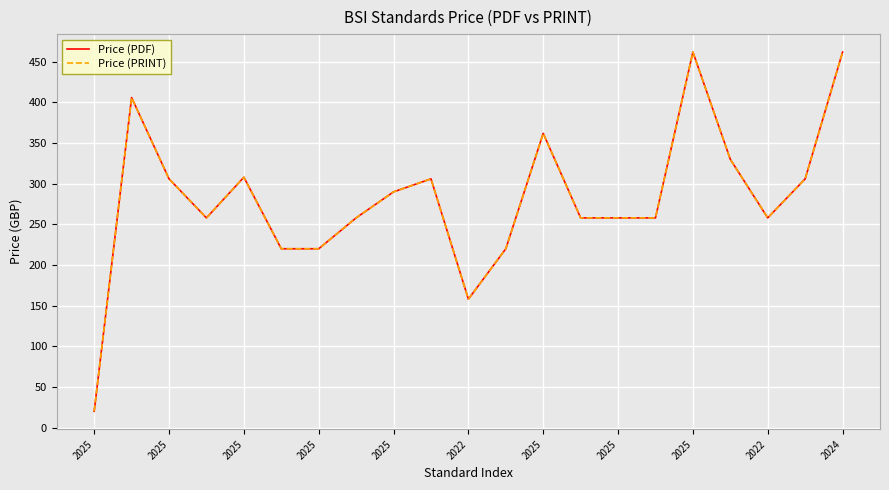

How many lines are shown in the chart?

2